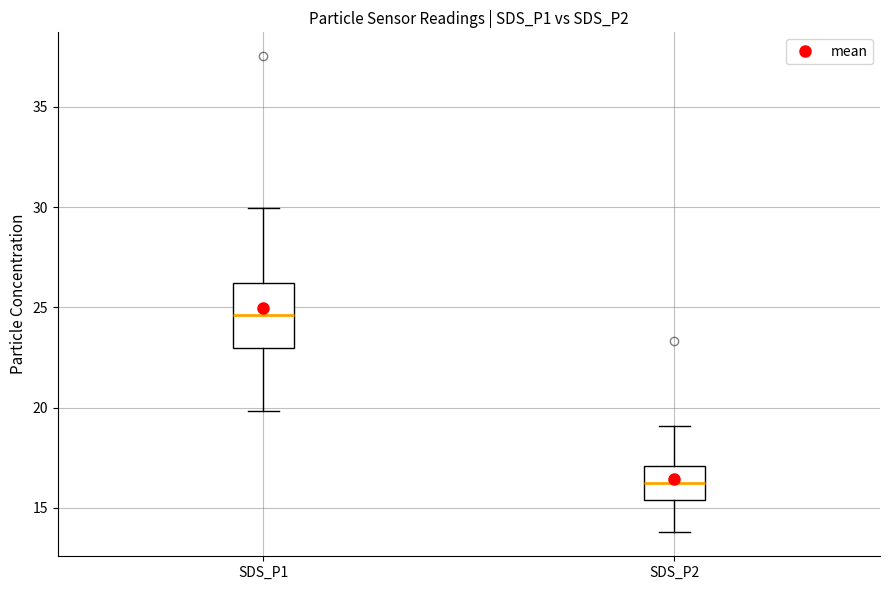

Which box's median line is the lowest?

SDS_P2